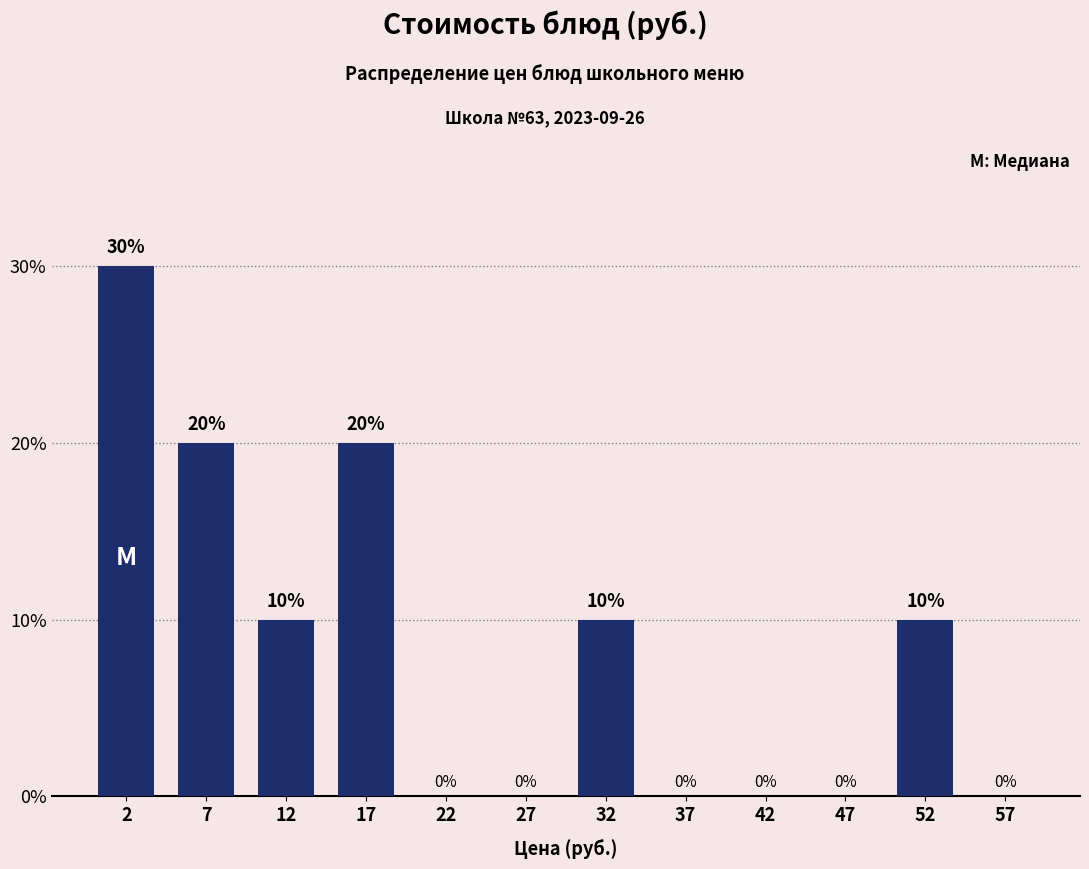

Over which range of the x-axis is the bar tallest?

0 to 5